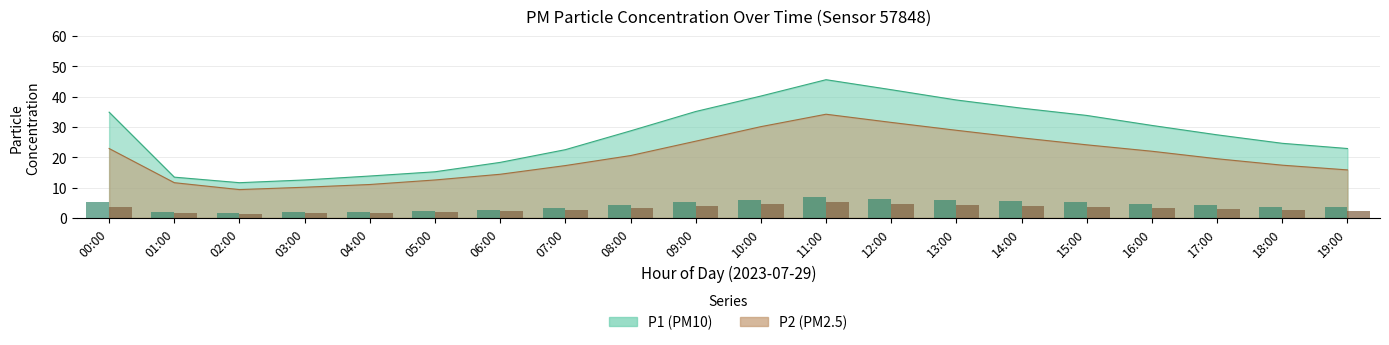

Reading left to right, extract all data points from this chart.

P1: 00:00=34.9	01:00=13.4	02:00=11.6	03:00=12.5	04:00=13.8	05:00=15.2	06:00=18.3	07:00=22.5	08:00=28.7	09:00=35.1	10:00=40.2	11:00=45.6	12:00=42.3	13:00=38.9	14:00=36.2	15:00=33.8	16:00=30.5	17:00=27.4	18:00=24.6	19:00=22.9
P2: 00:00=22.9	01:00=11.6	02:00=9.3	03:00=10.1	04:00=11.0	05:00=12.5	06:00=14.4	07:00=17.2	08:00=20.6	09:00=25.3	10:00=30.1	11:00=34.2	12:00=31.5	13:00=28.9	14:00=26.4	15:00=24.1	16:00=22.0	17:00=19.5	18:00=17.4	19:00=15.8